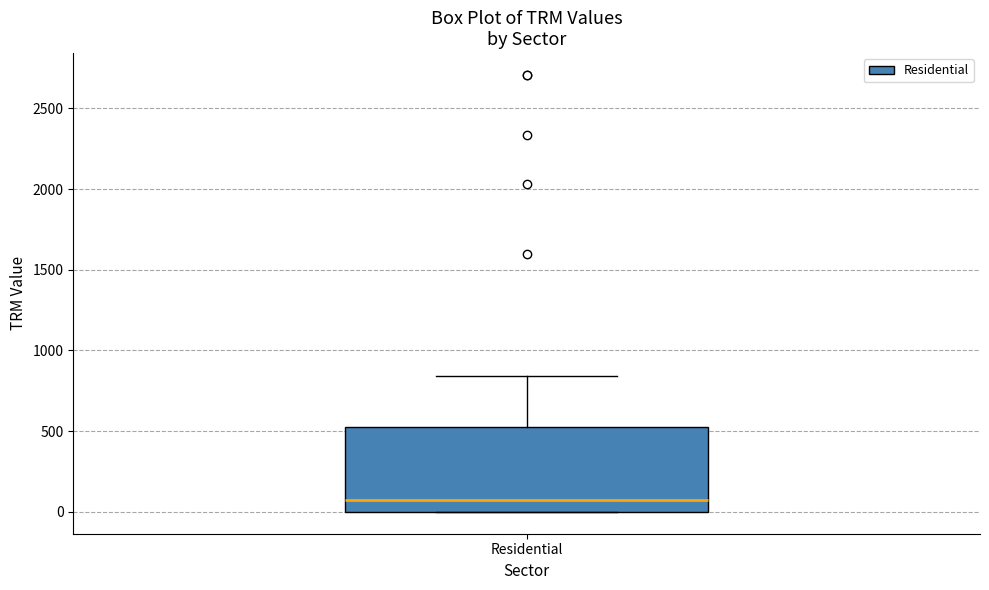

Read this box plot against the y-axis: the position of the median line, the range covered by the box, and the ends of both whiskers. The values are not printed on the chart, so give them approximately, as read against the axis.

median 50, box 0 to 500, whiskers 0 to 850